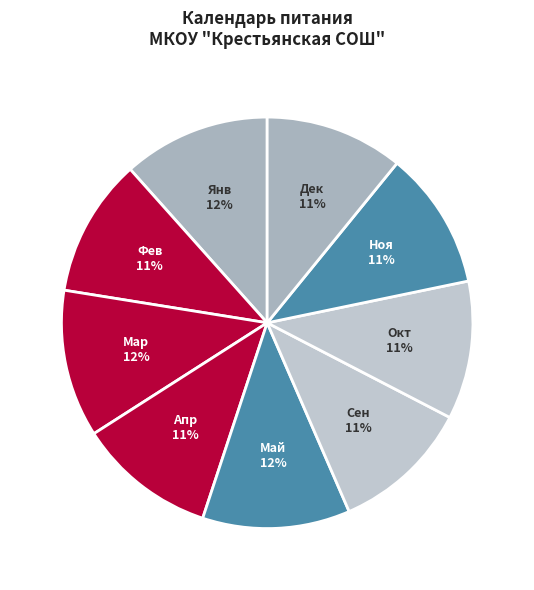

To the nearest percent, what percentage of the pie is Ноя?

11%